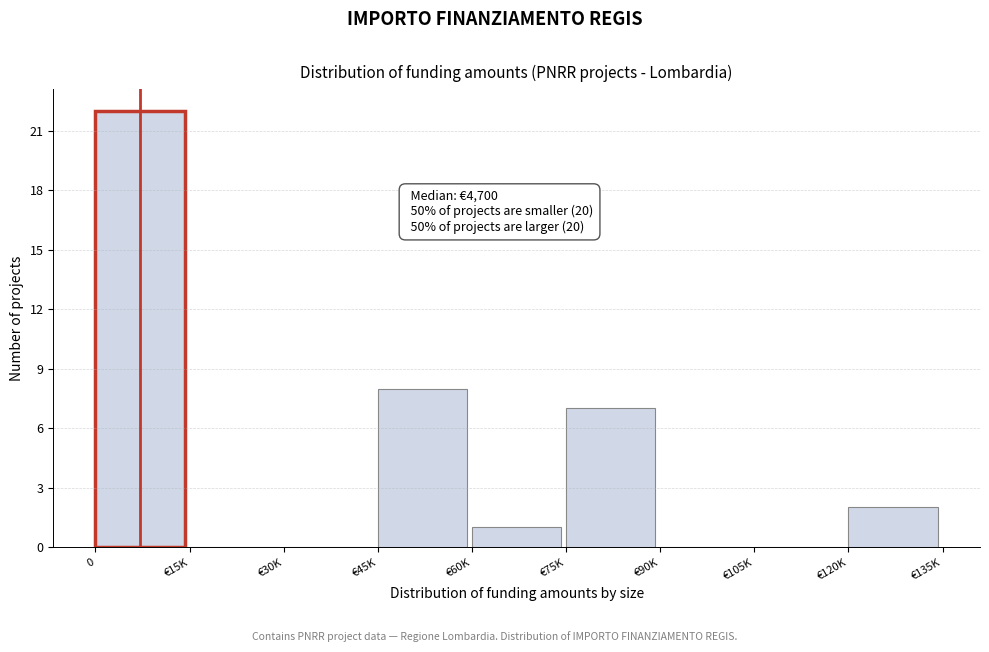

Reading left to right, extract all data points from this chart.

0=22	€15K=0	€30K=0	€45K=8	€60K=1	€75K=7	€90K=0	€105K=0	€120K=2